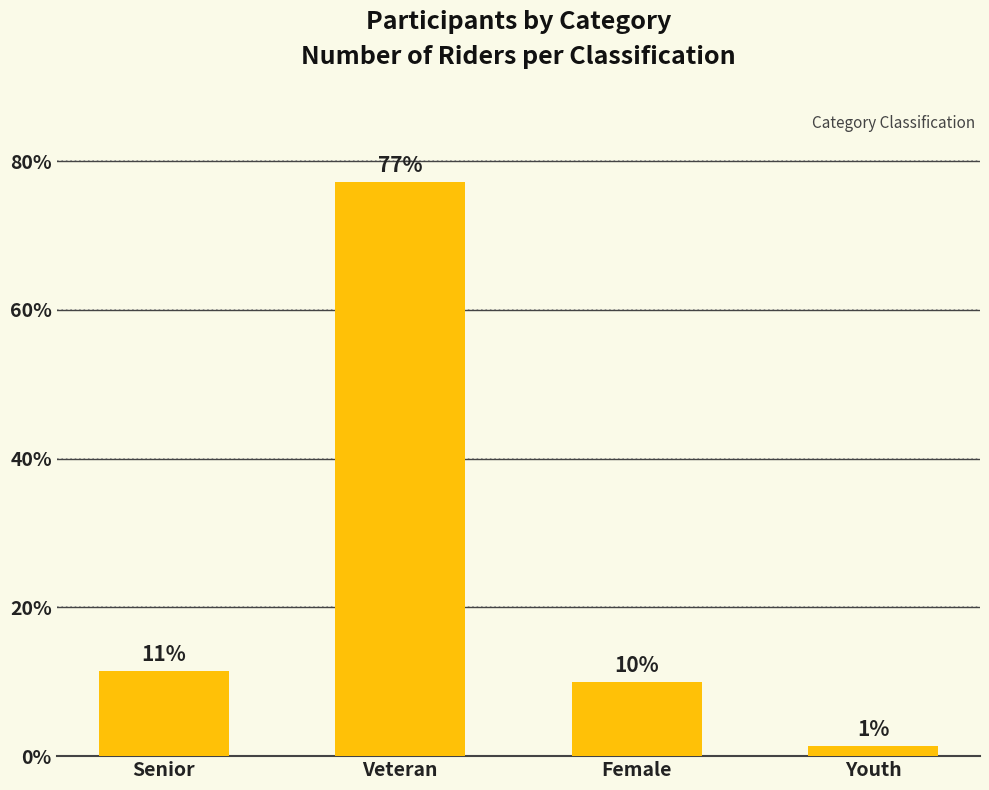

What is the sum of the values at Female and Veteran?

87.1